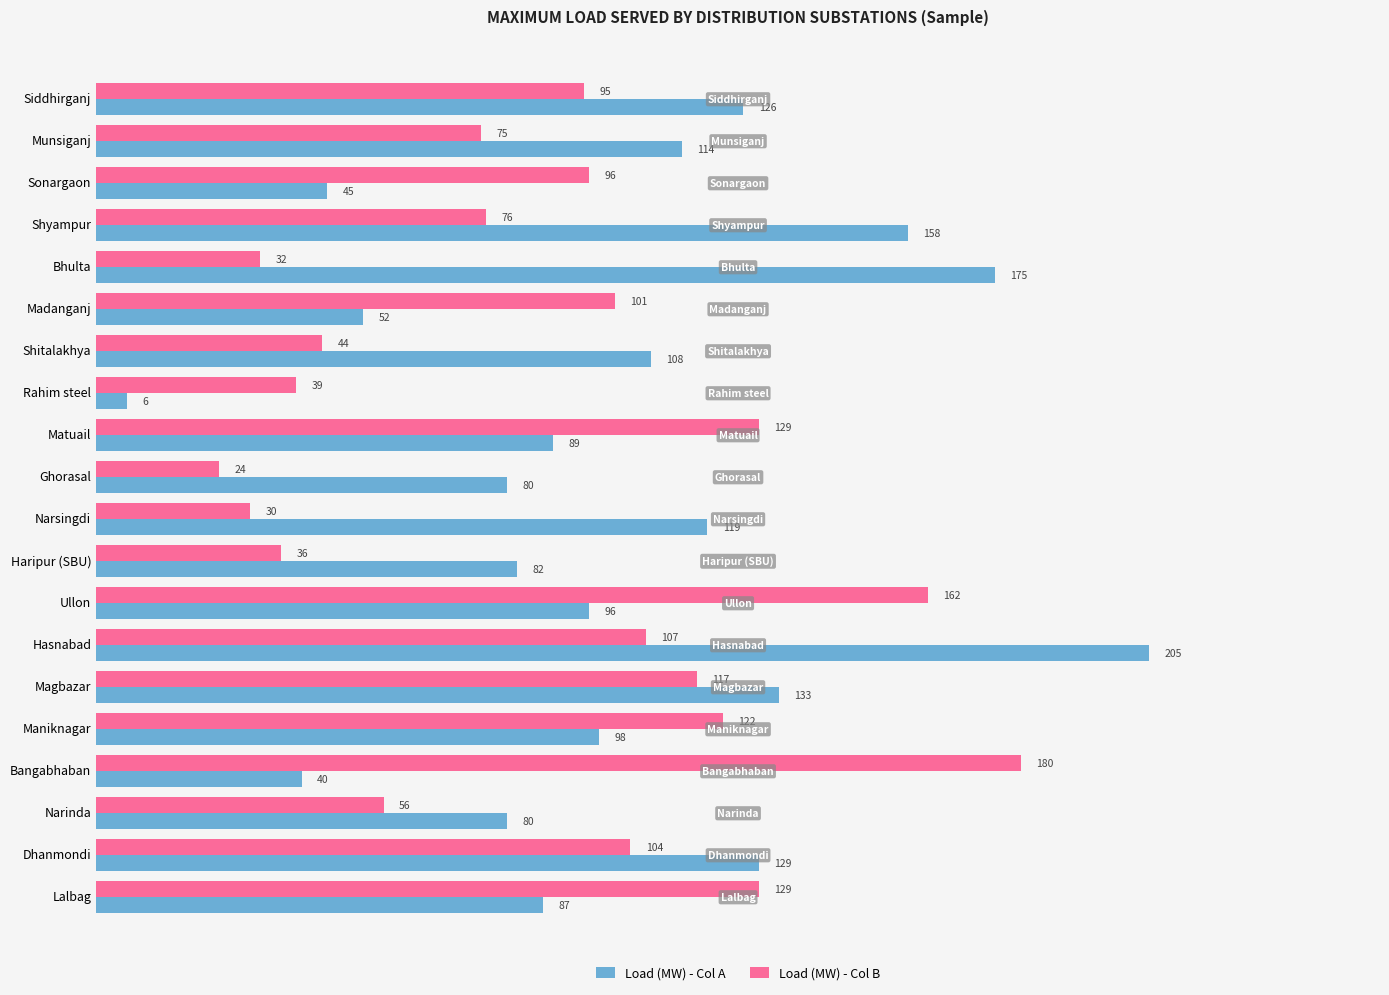

Is it true that Load (MW) - Col A equals 32 at Magbazar?

False